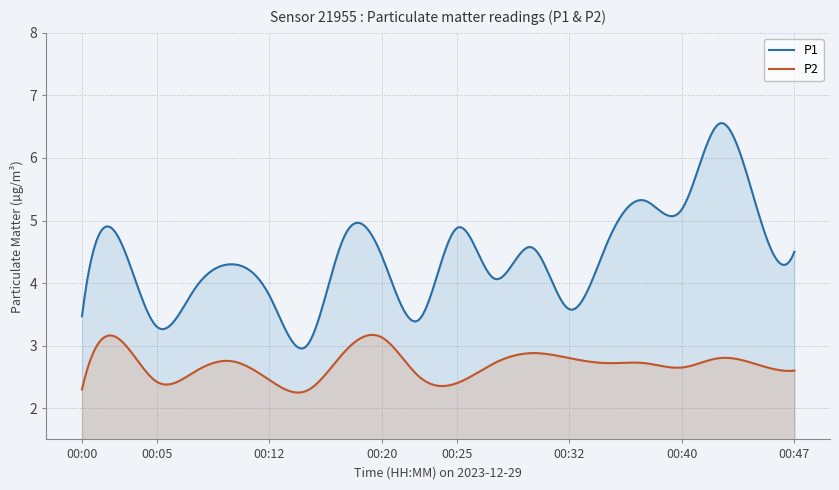

True or false: P1 has more than 2 interior local peaks.

True